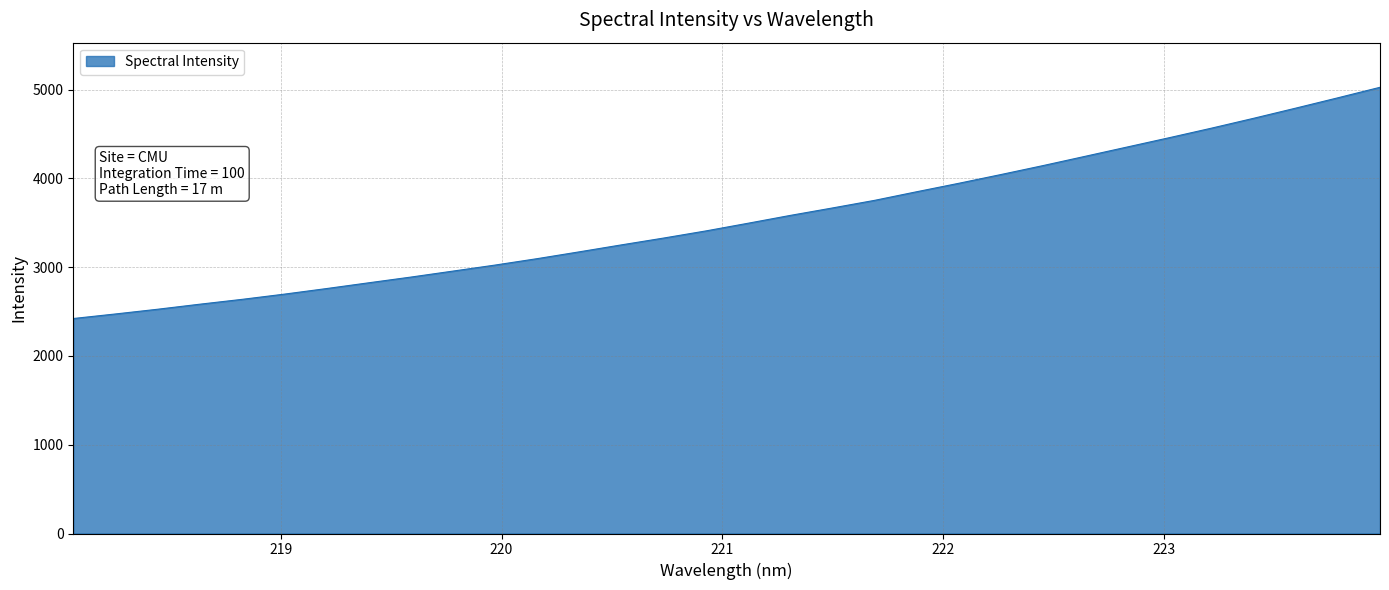

What is the smallest value displayed?

2421.7